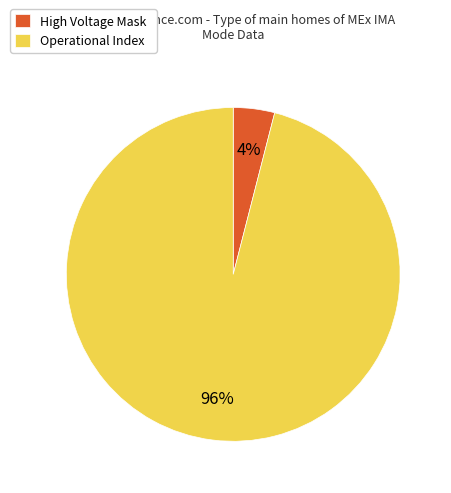

Does any single category account for the majority?

Yes